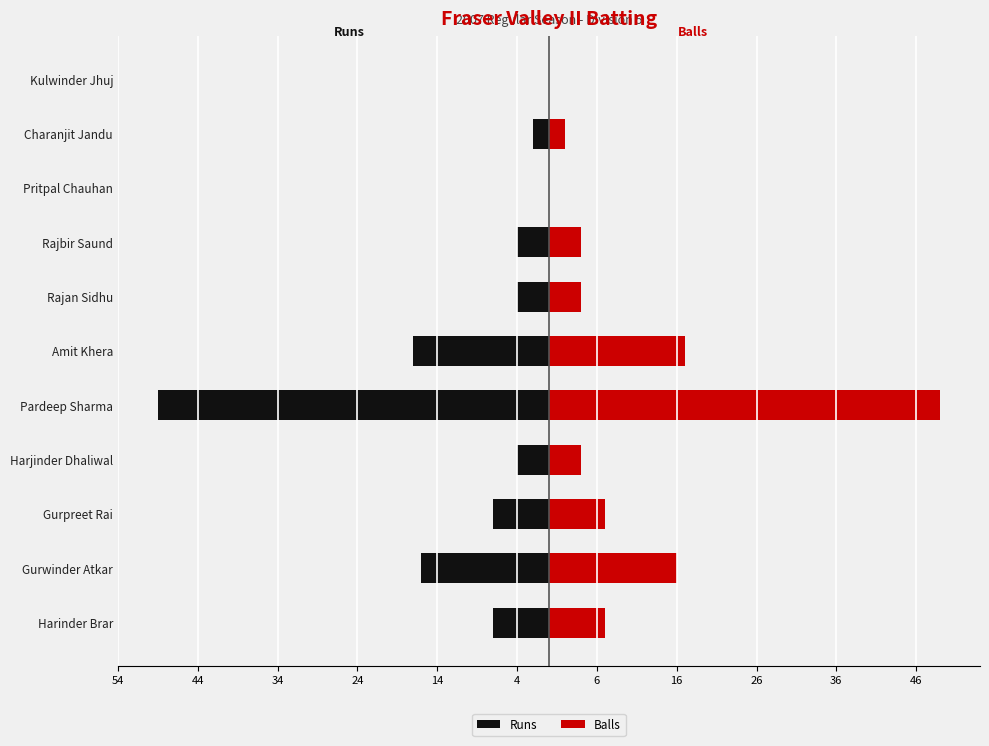

The Balls series shows 0 at Kulwinder Jhuj. True or false?

True